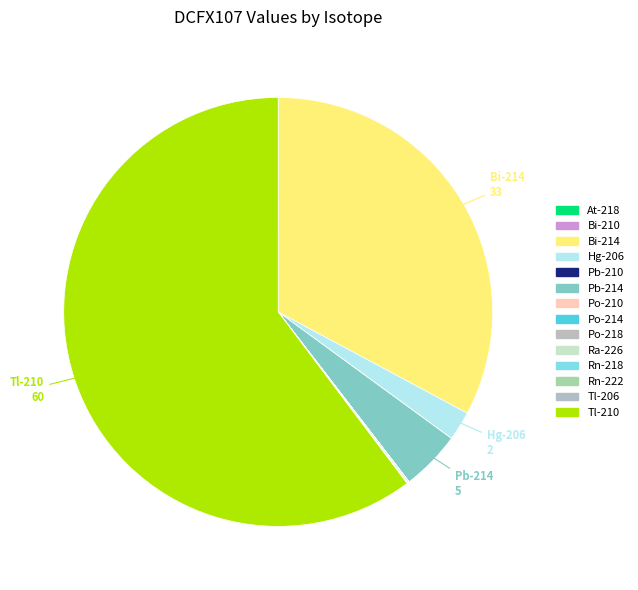

The Tl-210 slice represents 60% of the pie. True or false?

True